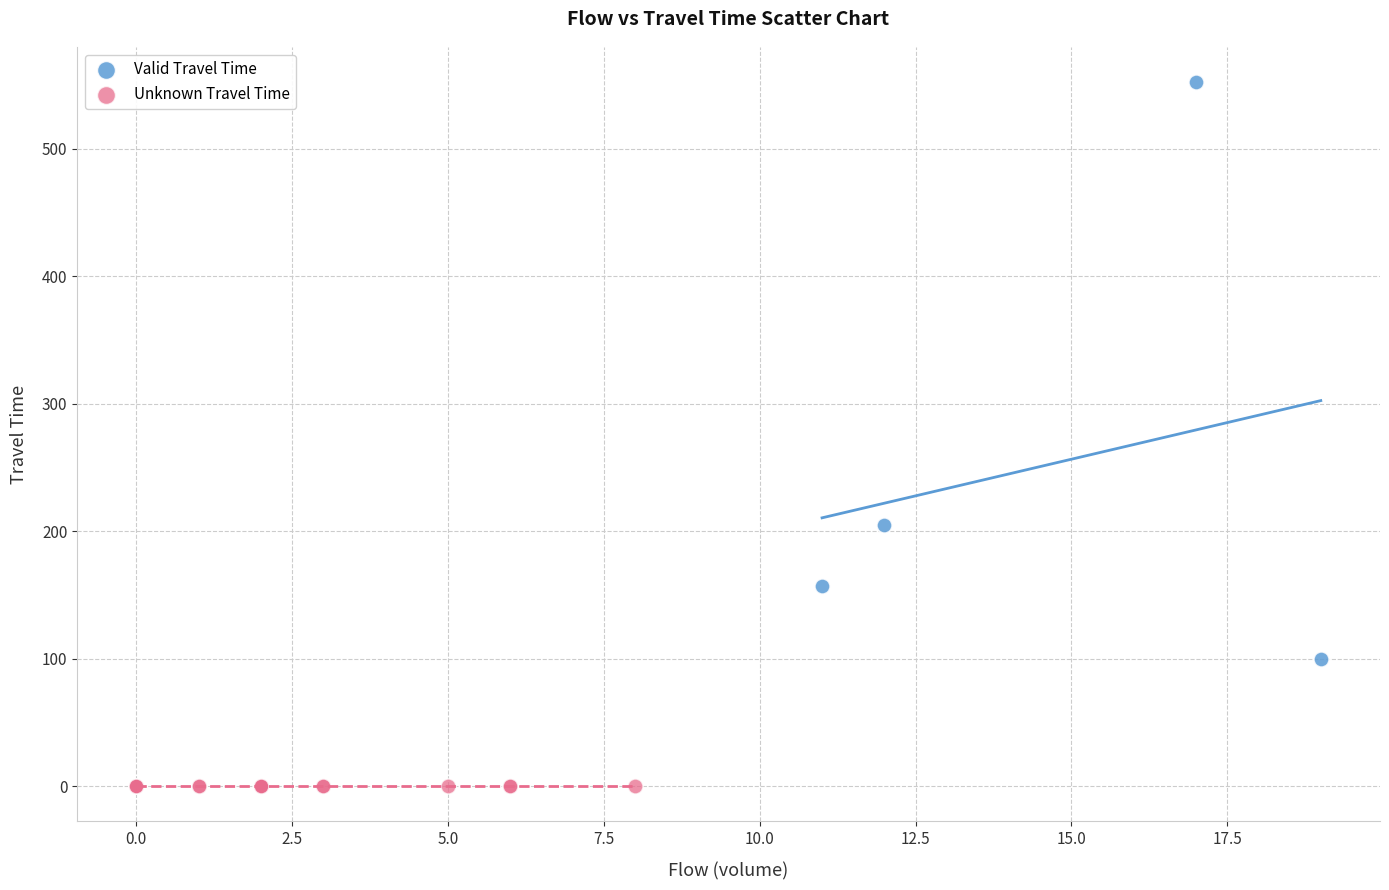

Which series contains the lowest Y value?

Unknown Travel Time